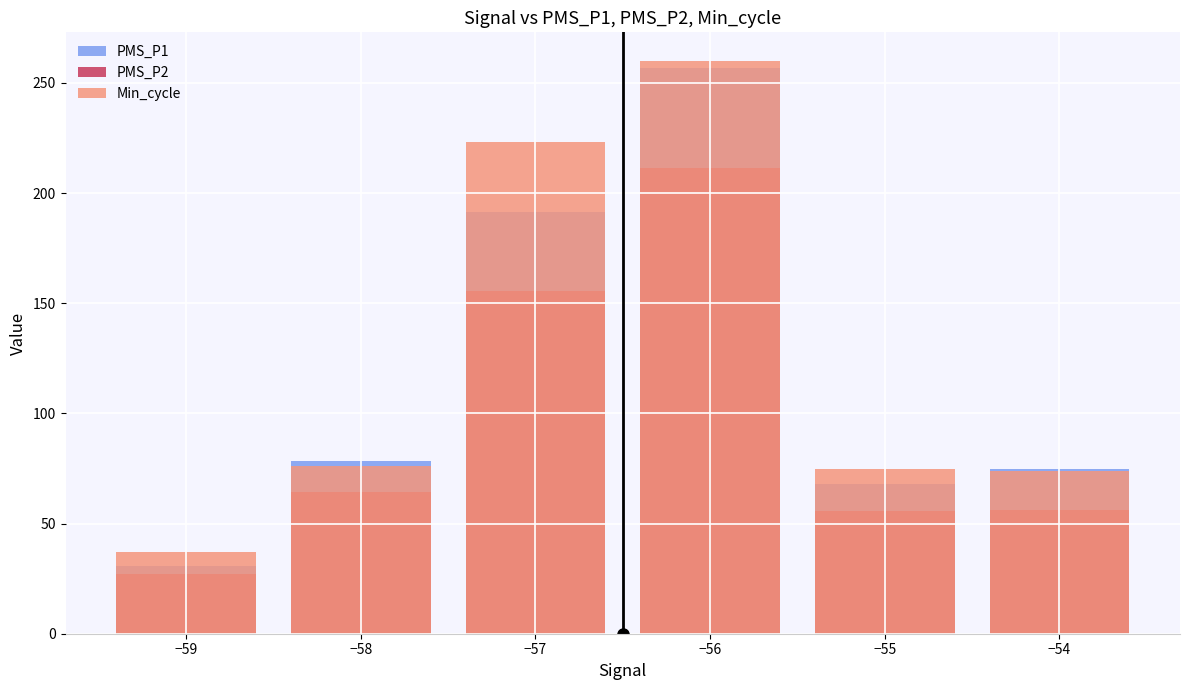

At how many categories does at least one series exceed 177?

2